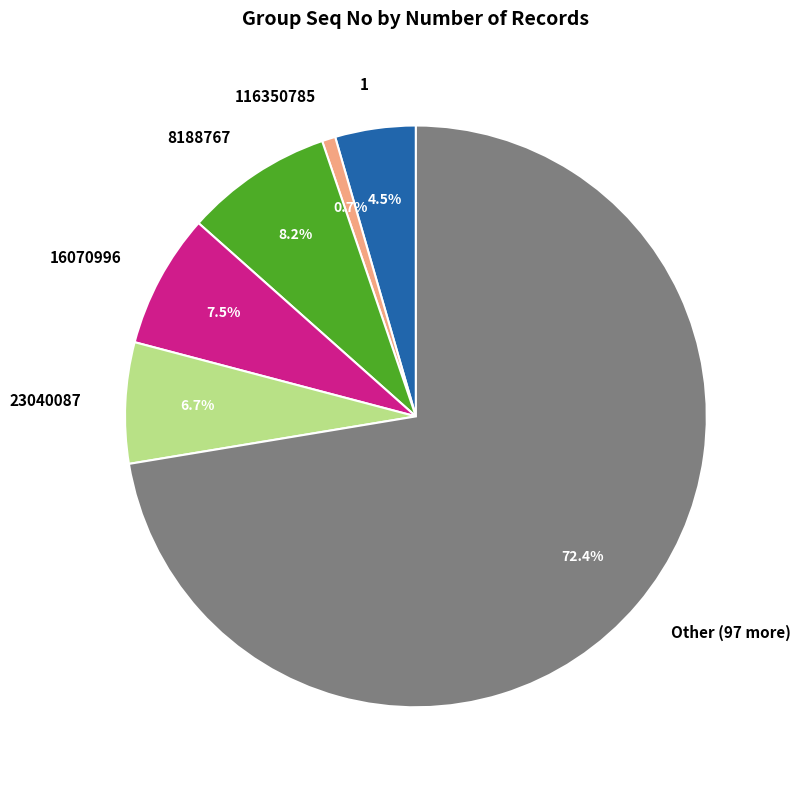

Rank the categories by value from highest to lowest.

Other (97 more), 8188767, 16070996, 23040087, 1, 116350785